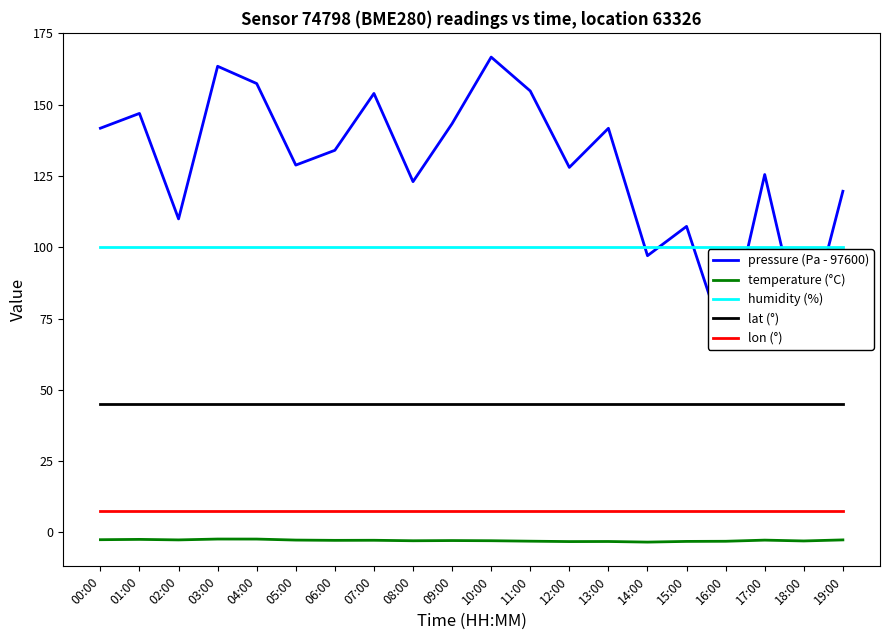

Reading left to right, extract all data points from this chart.

pressure (Pa - 97600): 141.8	147.0	110.0	163.5	157.4	128.8	134.0	154.0	123.0	143.4	166.7	154.8	128.0	141.8	97.1	107.3	65.8	125.5	66.7	119.7
temperature (°C): -2.6	-2.5	-2.6	-2.3	-2.3	-2.7	-2.8	-2.8	-2.9	-2.9	-2.9	-3.1	-3.2	-3.2	-3.4	-3.2	-3.1	-2.7	-3.0	-2.6
humidity (%): 100.0	100.0	100.0	100.0	100.0	100.0	100.0	100.0	100.0	100.0	100.0	100.0	100.0	100.0	100.0	100.0	100.0	100.0	100.0	100.0
lat (°): 45.1	45.1	45.1	45.1	45.1	45.1	45.1	45.1	45.1	45.1	45.1	45.1	45.1	45.1	45.1	45.1	45.1	45.1	45.1	45.1
lon (°): 7.7	7.7	7.7	7.7	7.7	7.7	7.7	7.7	7.7	7.7	7.7	7.7	7.7	7.7	7.7	7.7	7.7	7.7	7.7	7.7